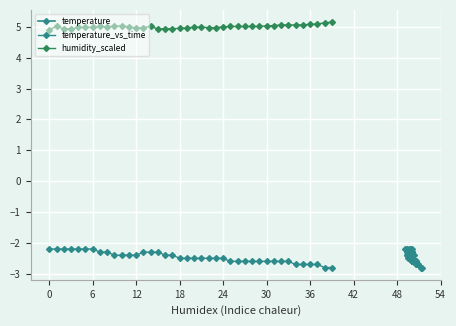

At which label does humidity_scaled reach its peak?

39